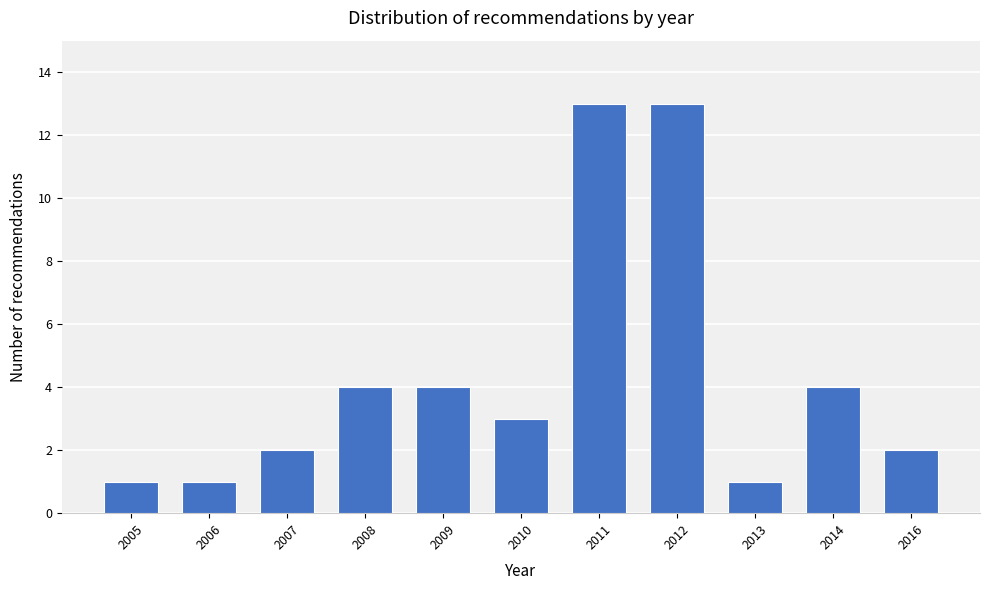

Reading left to right, transcribe all the data shown in this chart.

2005=1	2006=1	2007=2	2008=4	2009=4	2010=3	2011=13	2012=13	2013=1	2014=4	2016=2